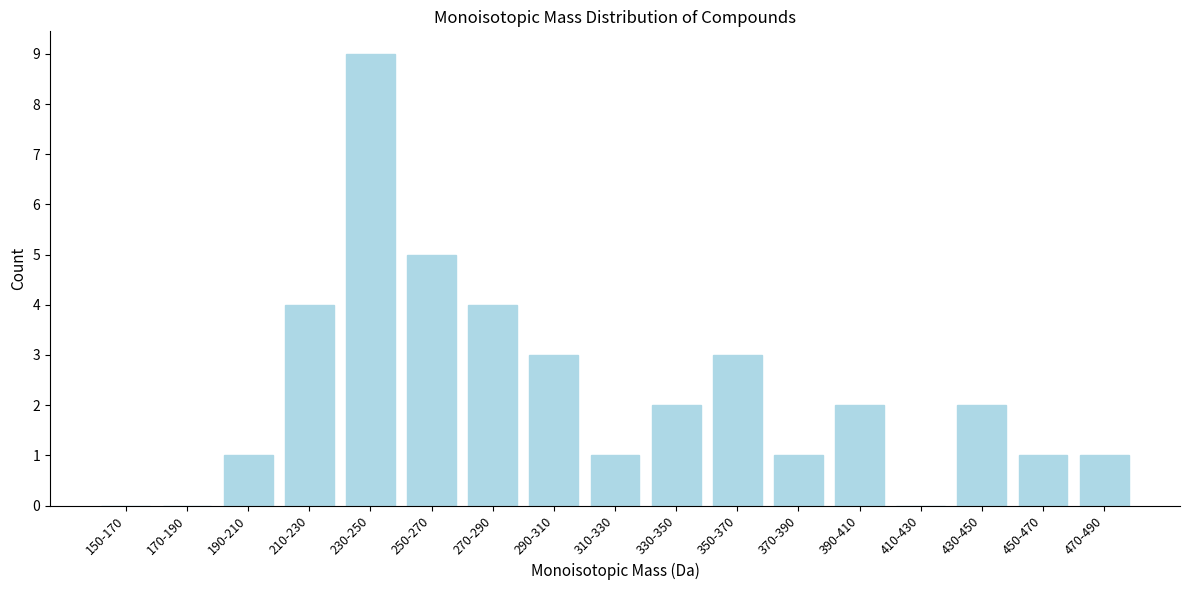

Reading left to right, extract all data points from this chart.

150-170=0	170-190=0	190-210=1	210-230=4	230-250=9	250-270=5	270-290=4	290-310=3	310-330=1	330-350=2	350-370=3	370-390=1	390-410=2	410-430=0	430-450=2	450-470=1	470-490=1